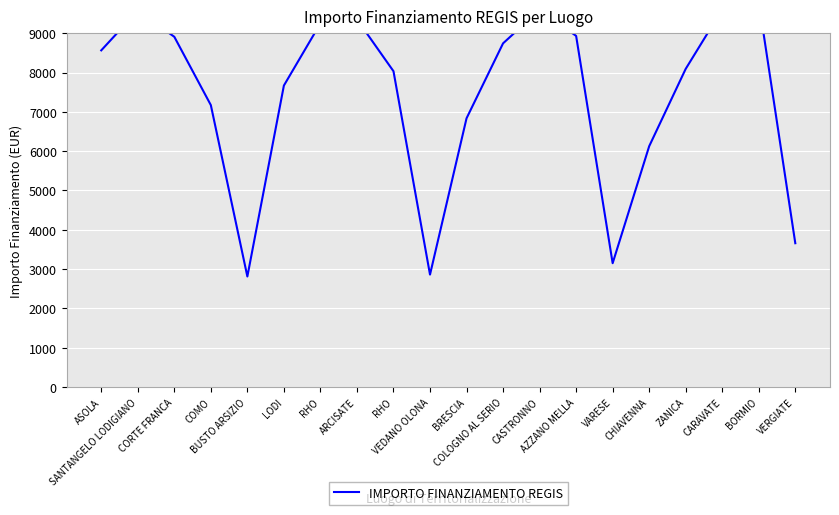

Between SANTANGELO LODIGIANO and BRESCIA, which is larger?

SANTANGELO LODIGIANO